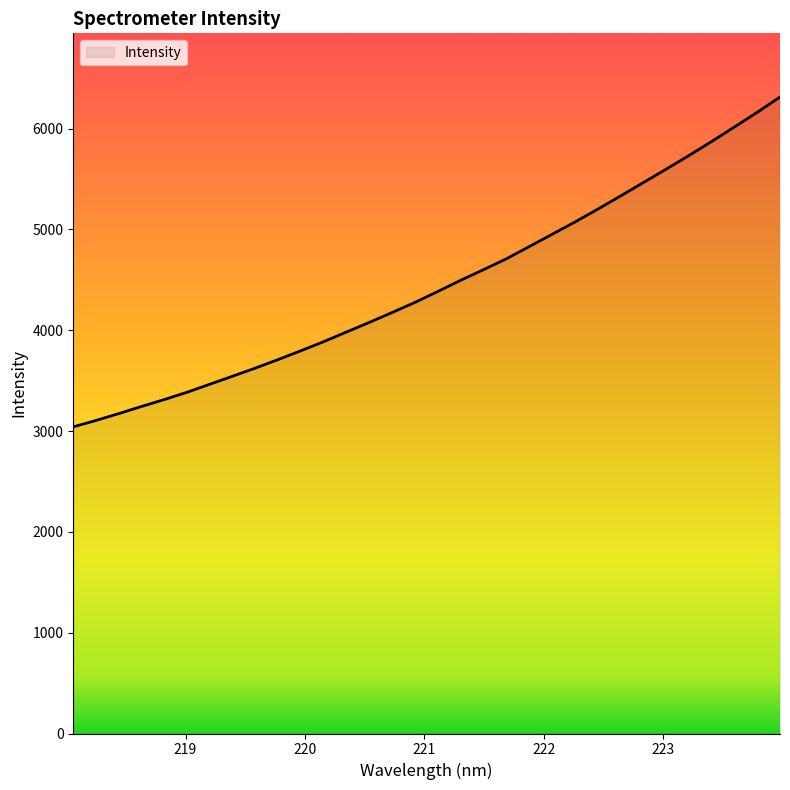

How many lines are shown in the chart?

1